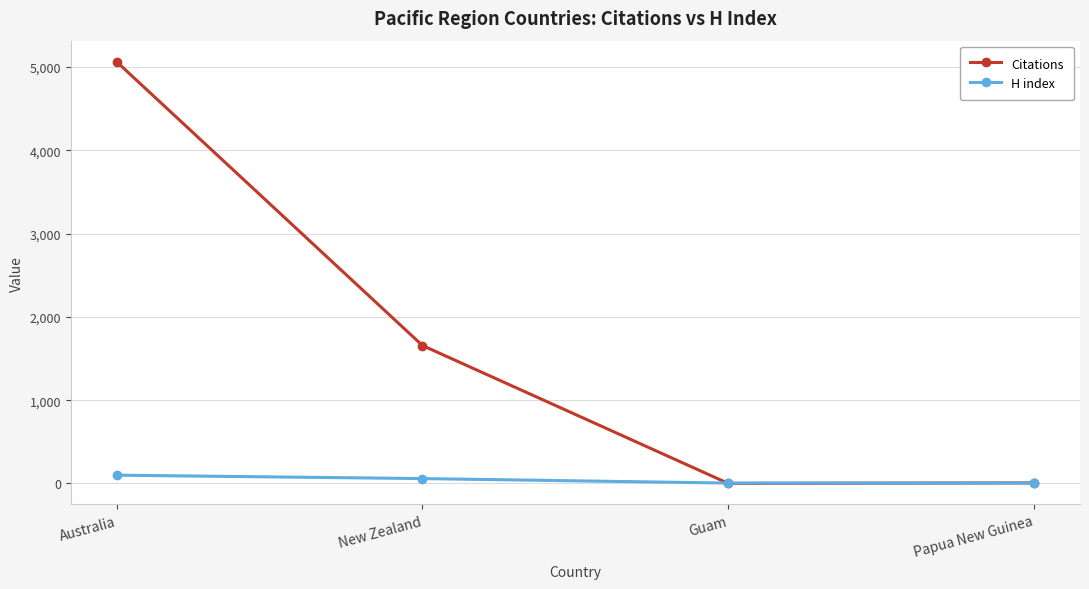

Rank the series at Australia from highest to lowest value.

Citations, H index